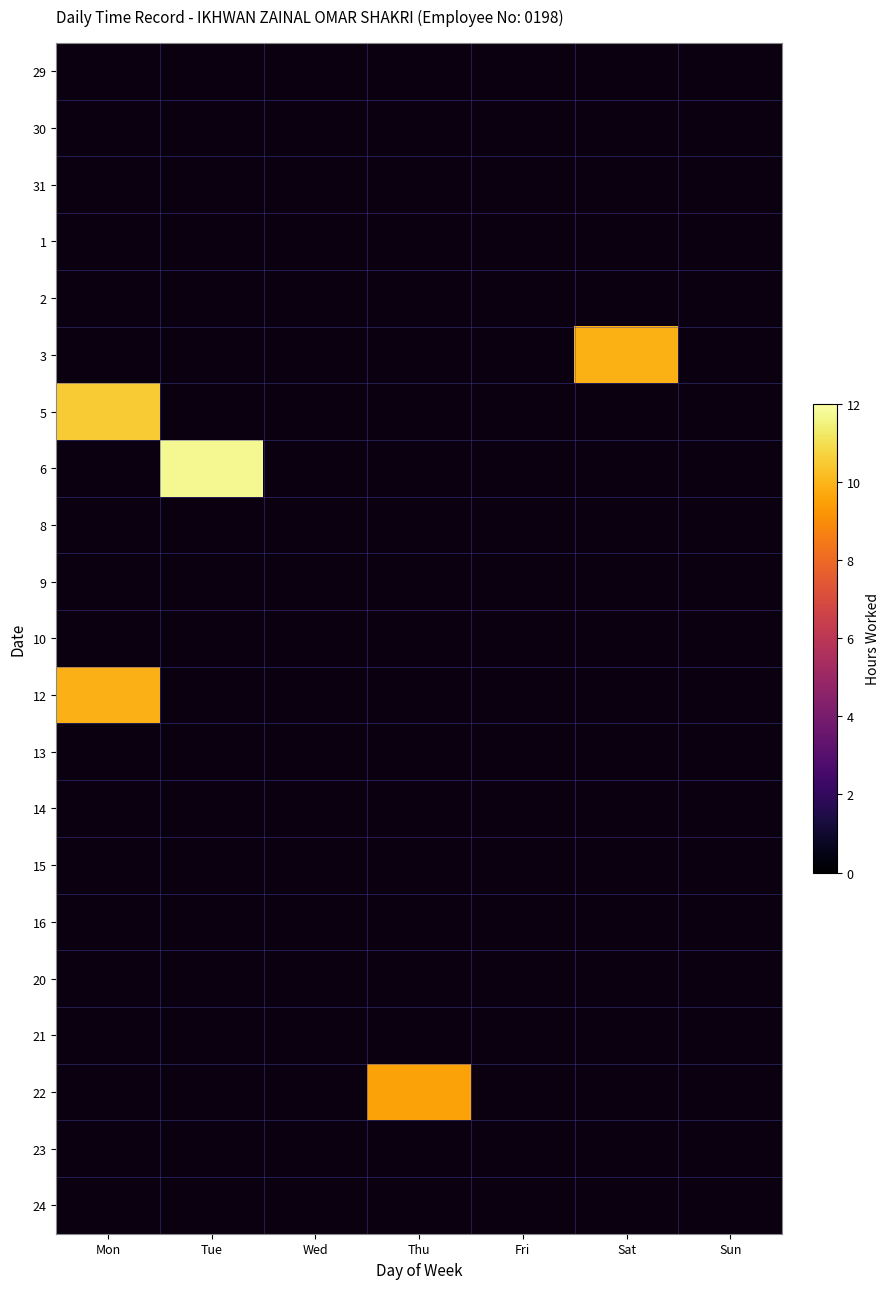

At which category is the sum across all series the highest?

Mon